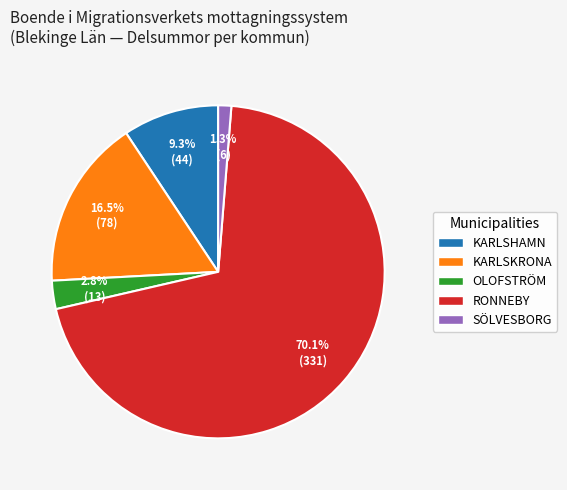

How many slices are in this pie chart?

5